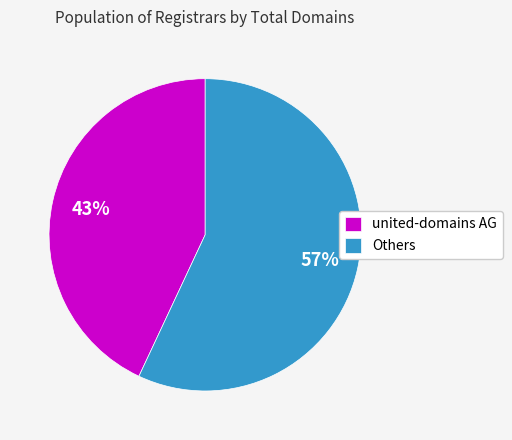

Which category has the biggest portion of the pie?

Others